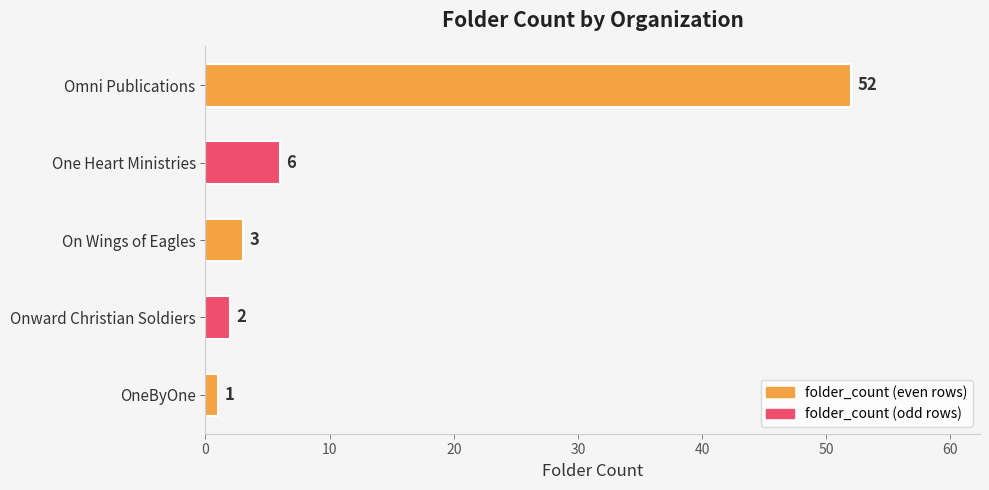

The chart shows a value of 5 at On Wings of Eagles. True or false?

False